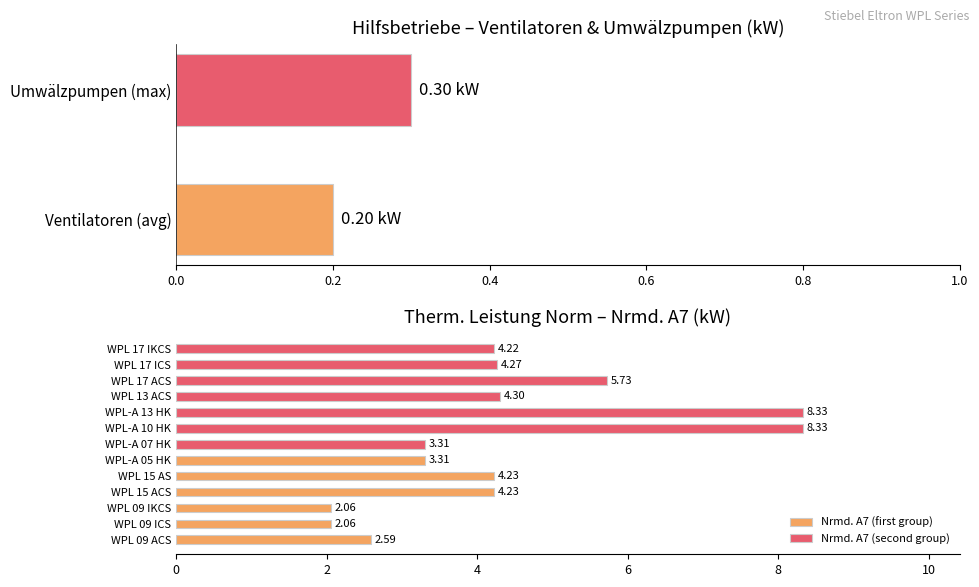

What is the average value of the Nrmd. A7 (first group) series?

3.1